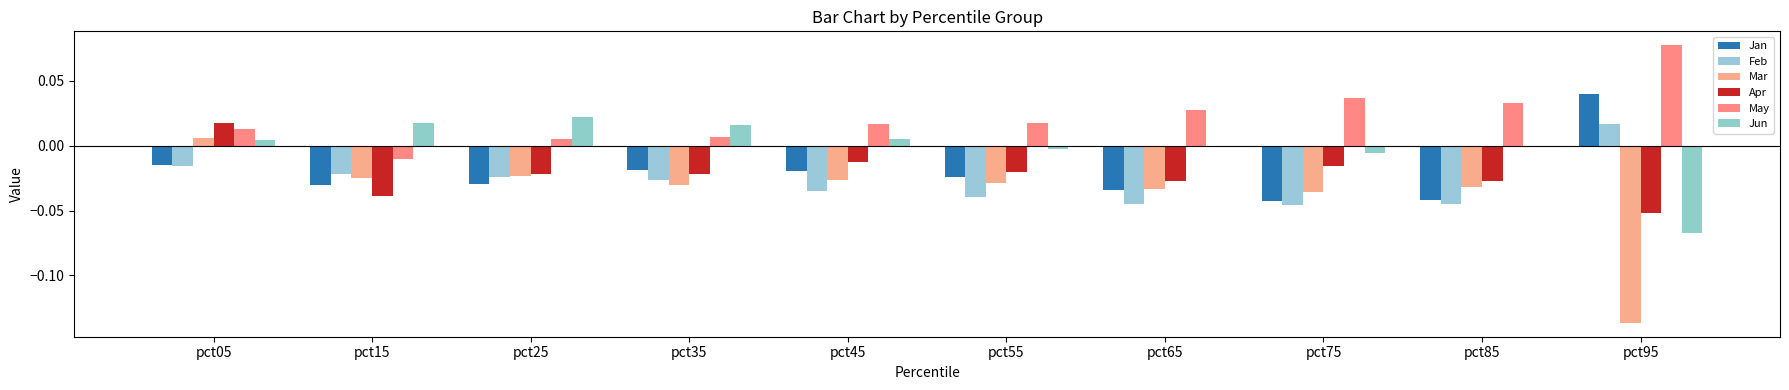

How many data points does each series have?

10